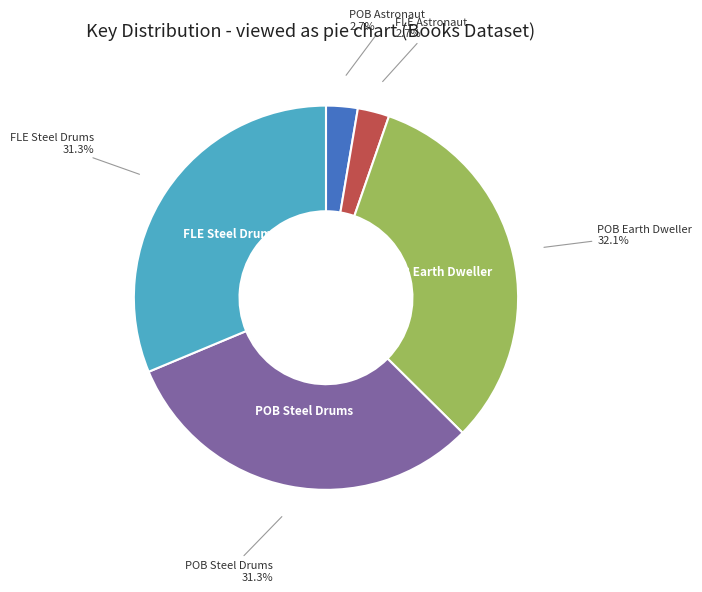

Is there a majority slice in this chart?

No